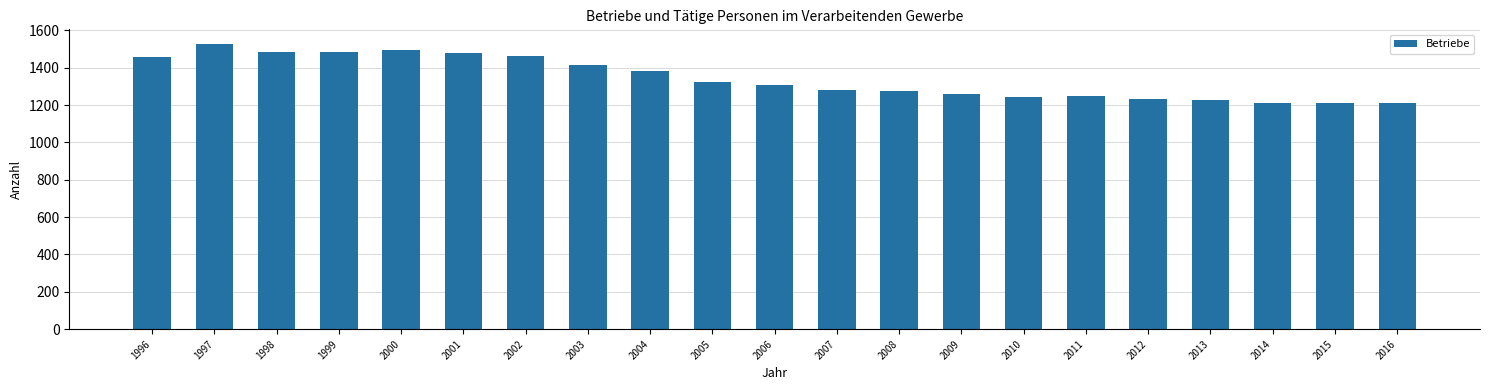

How many values are below 1308?

10